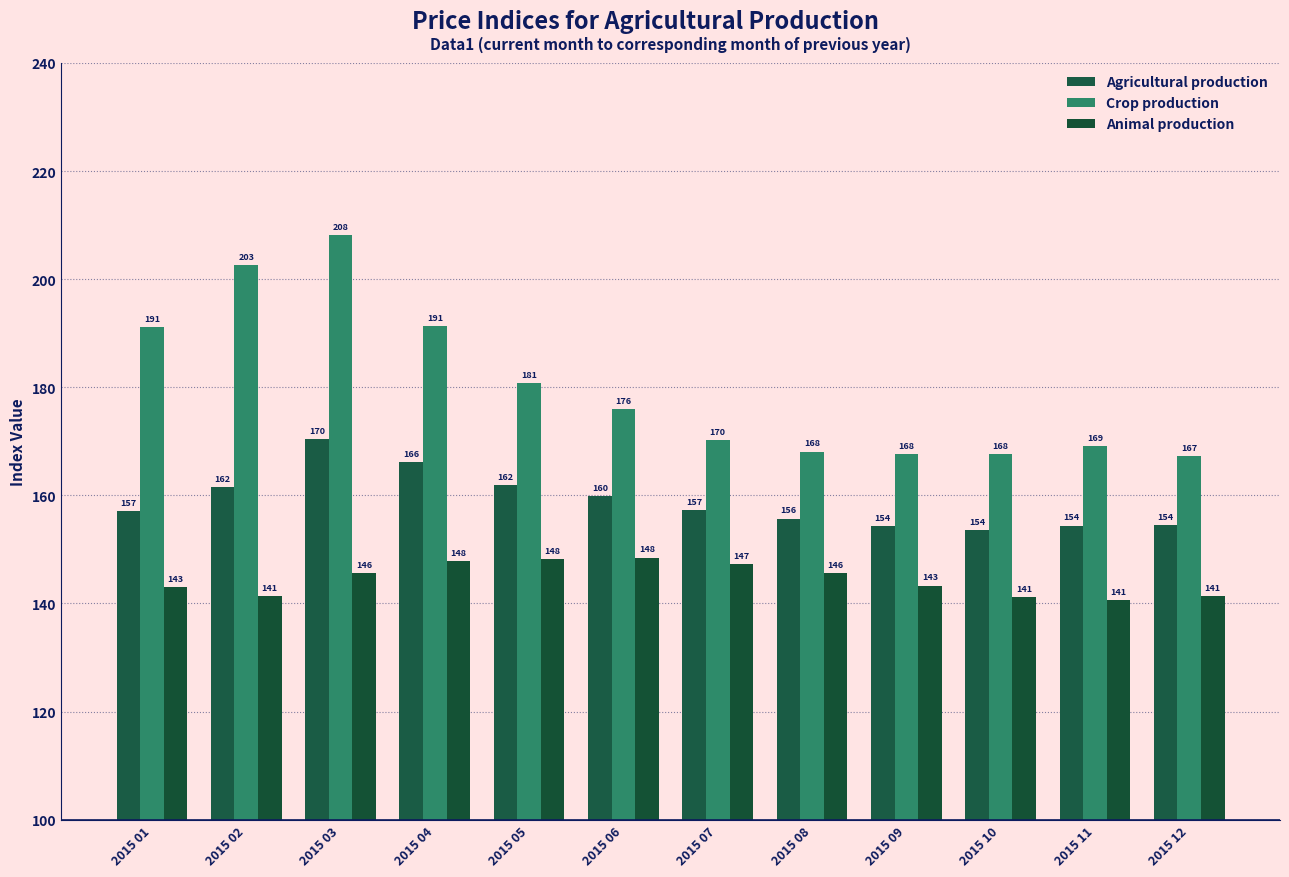

At which category is the sum across all series the highest?

2015 03